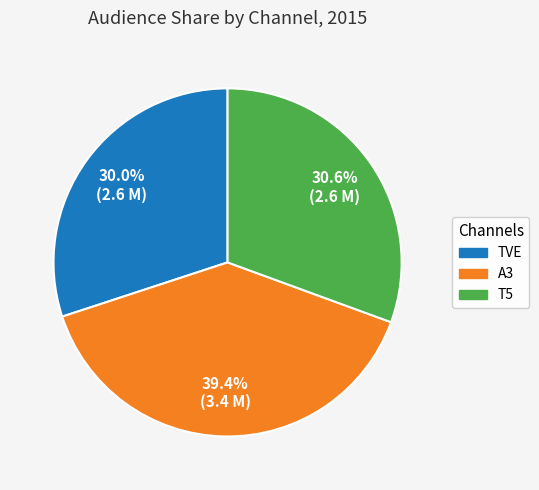

What is the ratio of the value at TVE to the value at A3?

0.8